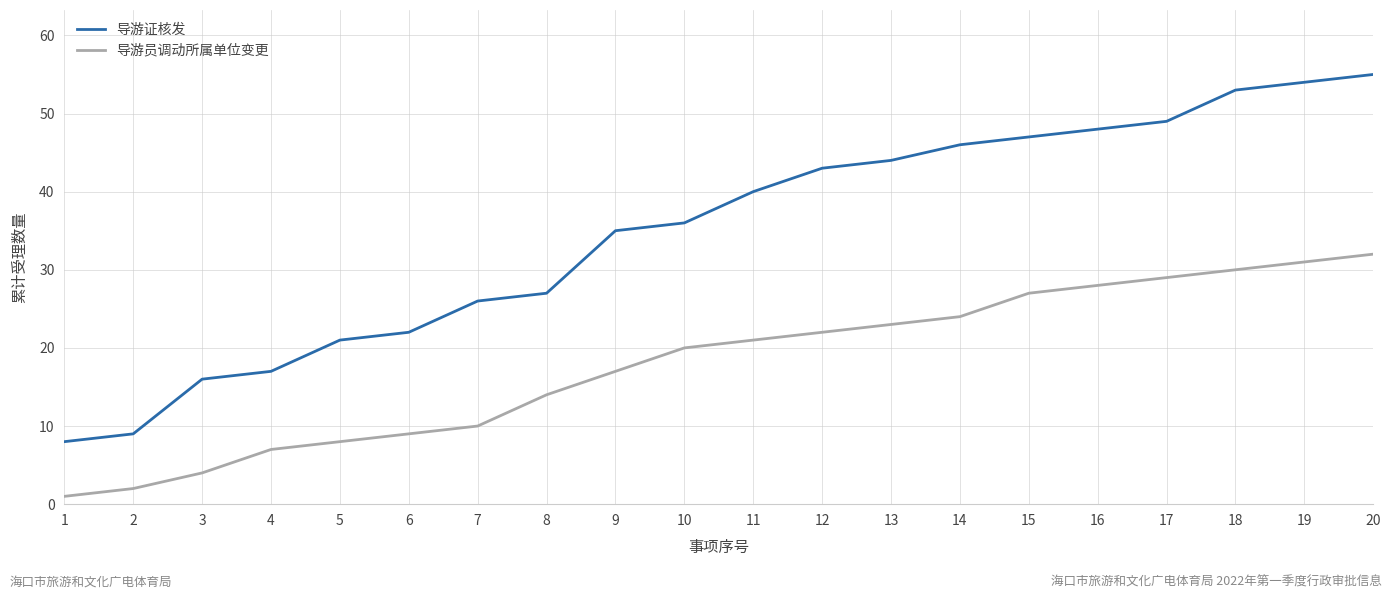

At which label is 导游员调动所属单位变更 closest to 16?

9